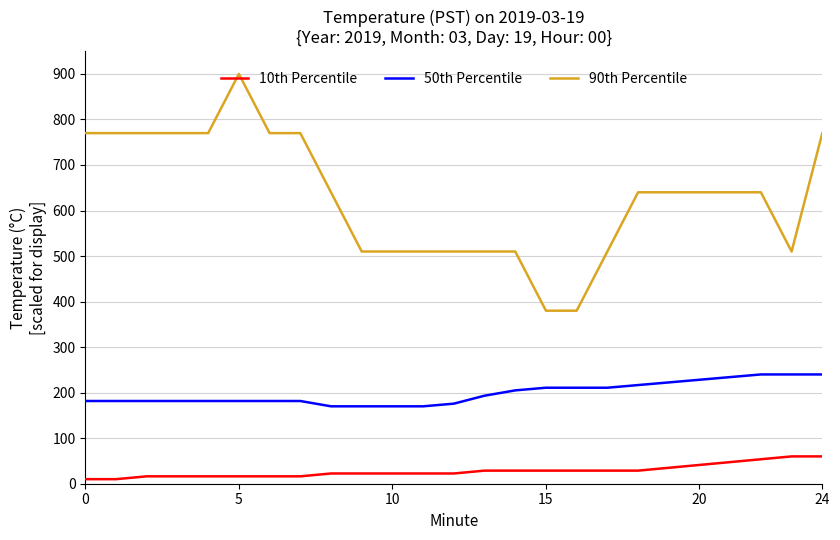

True or false: 50th Percentile and 10th Percentile cross at least once.

False